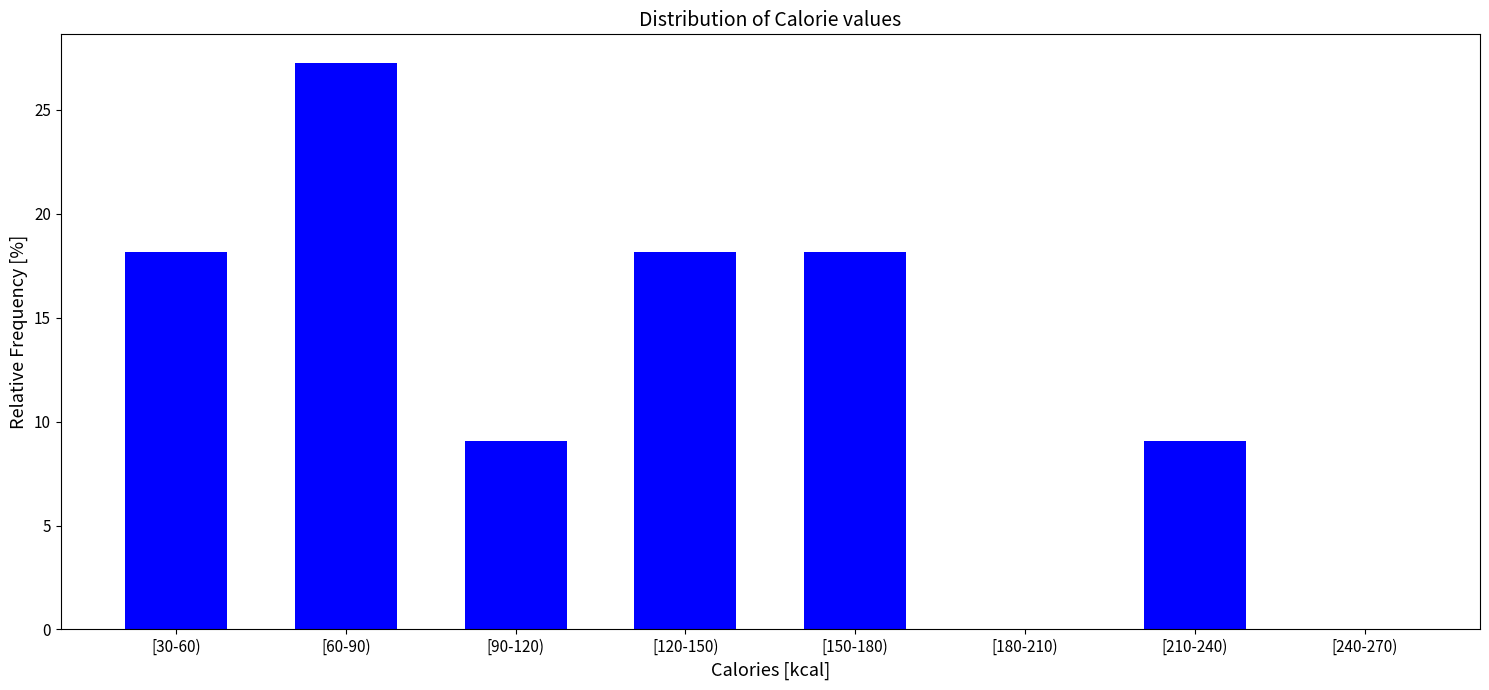

Reading left to right, transcribe all the data shown in this chart.

[30-60)=18.2	[60-90)=27.3	[90-120)=9.1	[120-150)=18.2	[150-180)=18.2	[180-210)=0.0	[210-240)=9.1	[240-270)=0.0